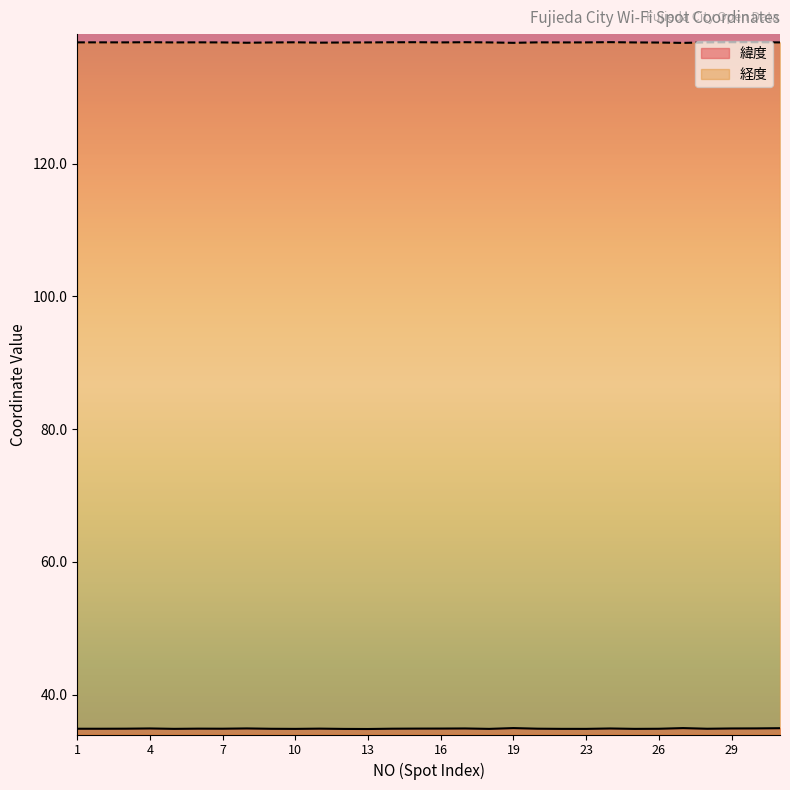

What is the total value across all series at 15?

173.2